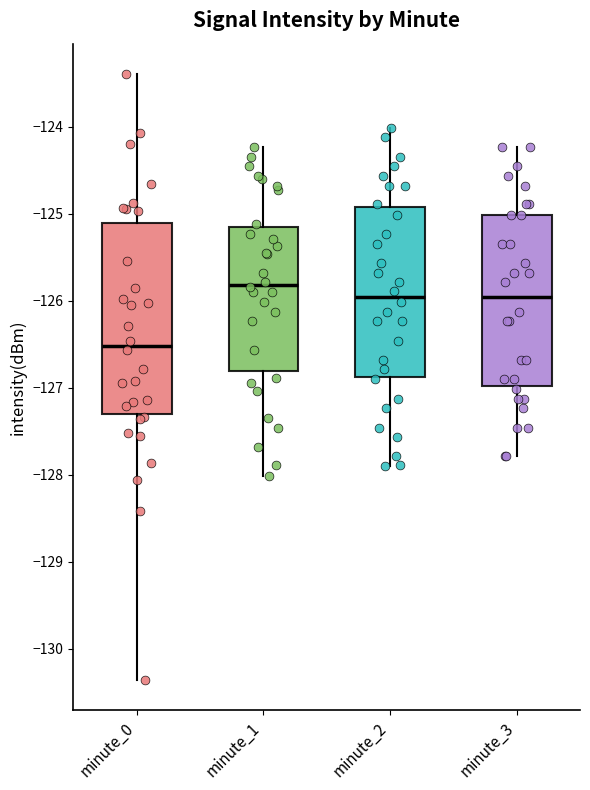

Where is the lower edge of the box for minute_1 on the y-axis? The values are not printed on the chart, so give them approximately, as read against the axis.

-126.8